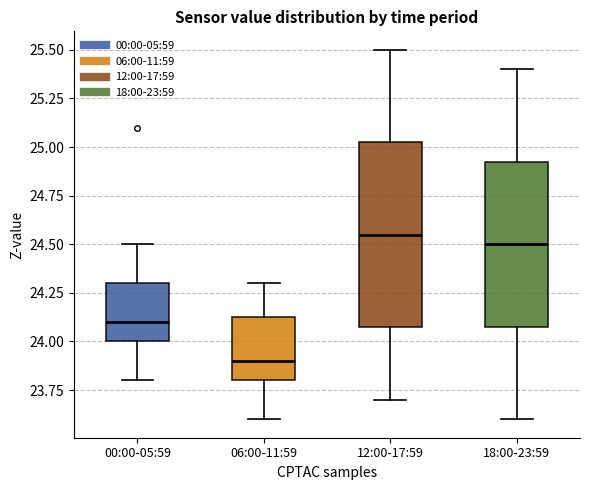

Where is the upper edge of the box for 00:00-05:59 on the y-axis? The values are not printed on the chart, so give them approximately, as read against the axis.

24.30